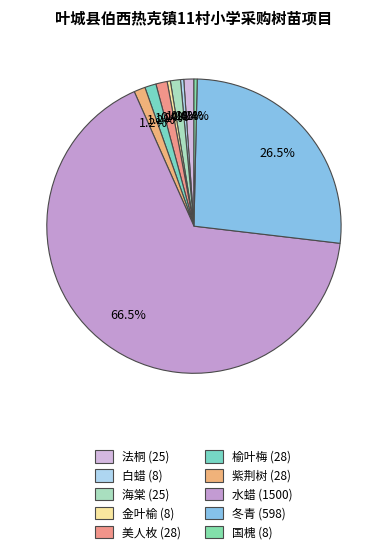

Does any single category account for the majority?

Yes